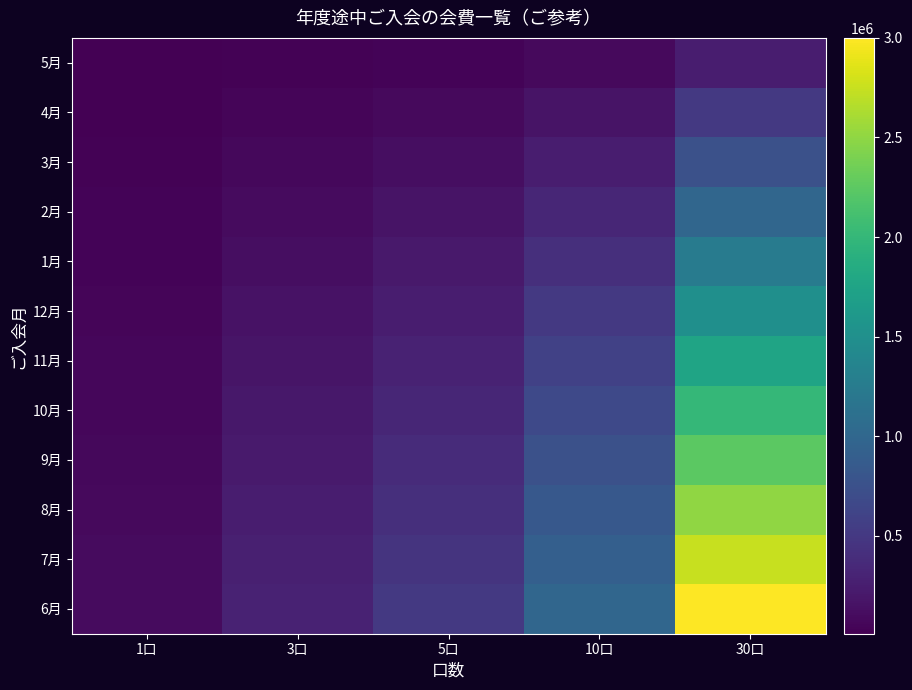

At 10口, list the series in order from largest to smallest.

6月, 7月, 8月, 9月, 10月, 11月, 12月, 1月, 2月, 3月, 4月, 5月